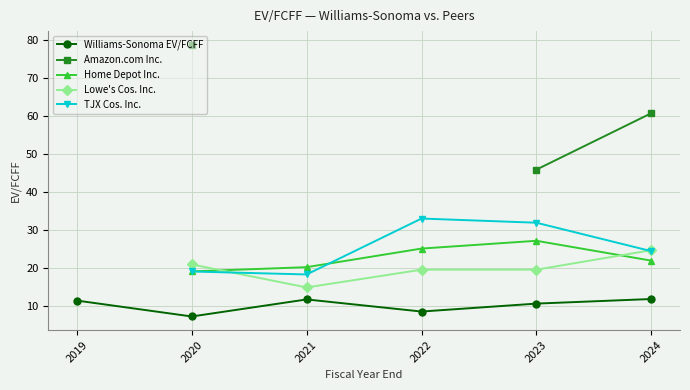

At which category is the sum across all series the highest?

2020